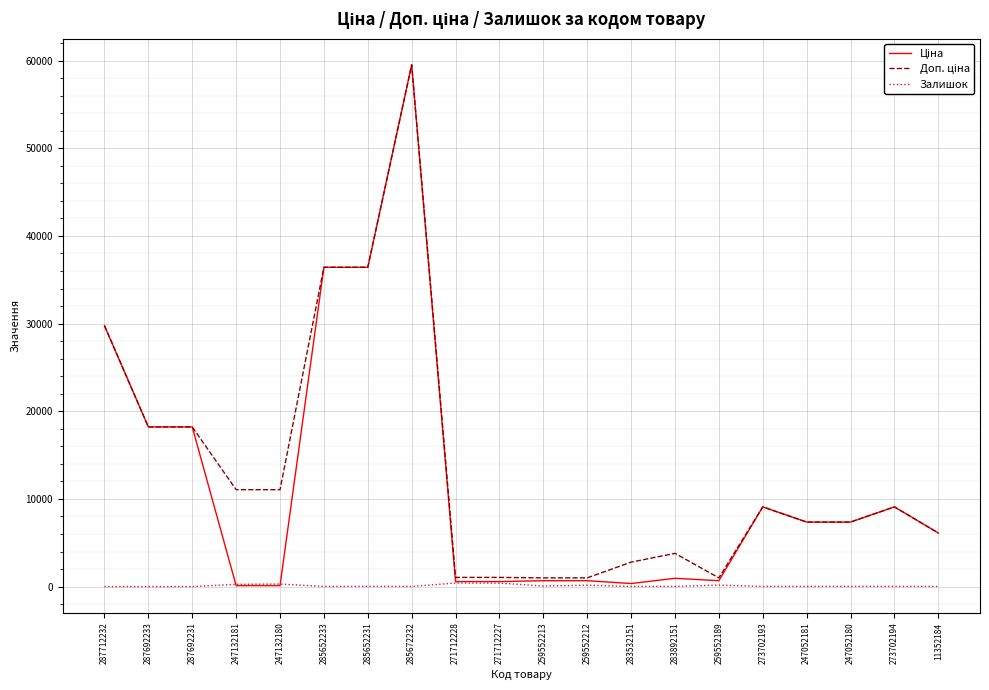

What is the maximum value shown in the chart?

59523.0